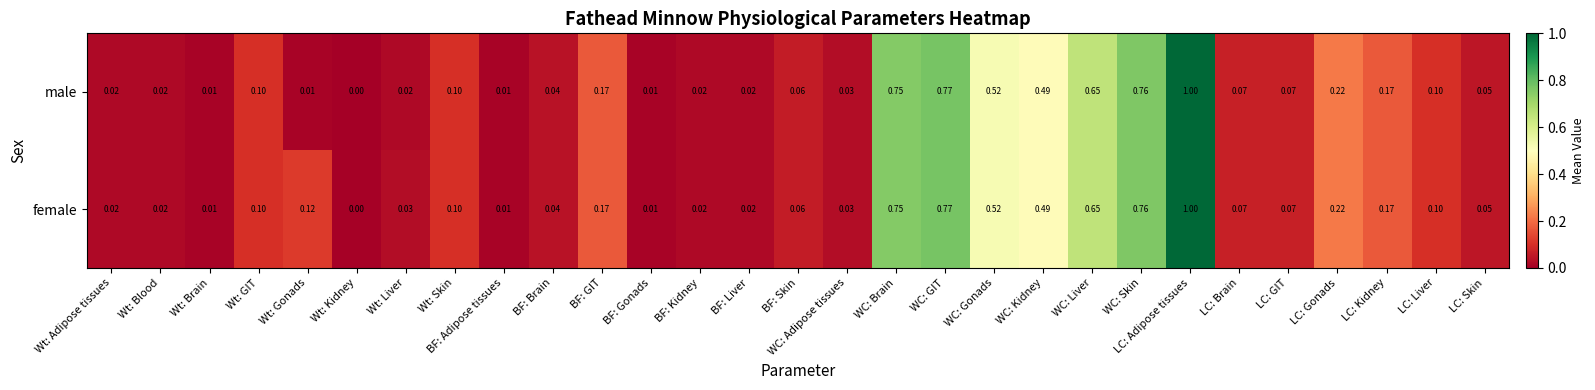

List the series in order of their overall mean, highest first.

female, male